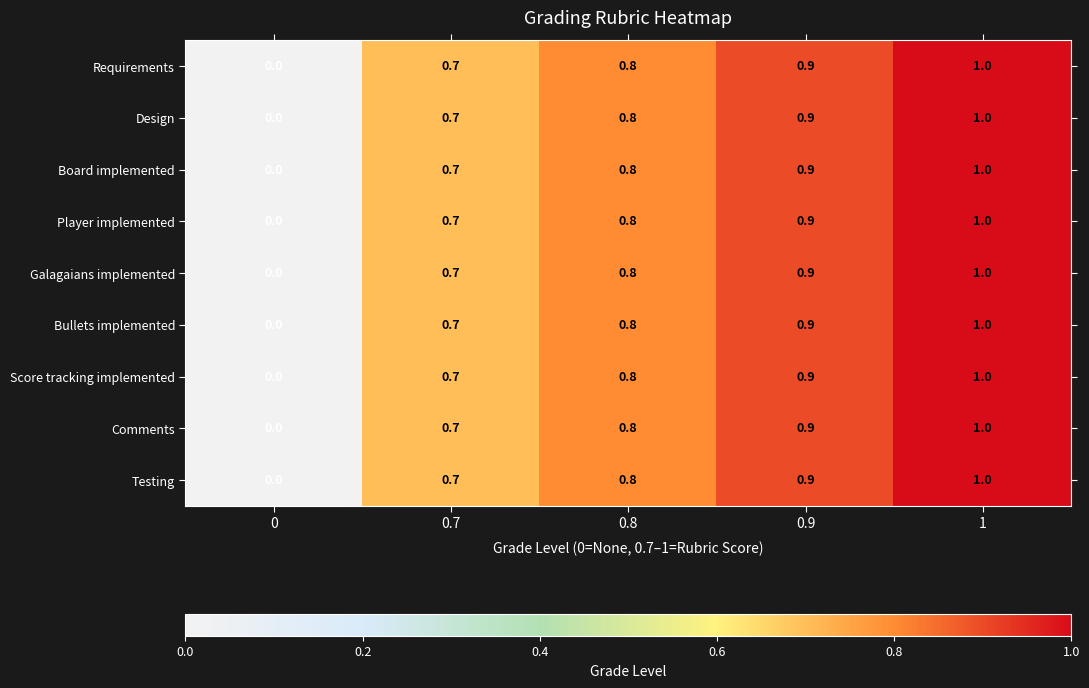

What is the difference between the maximum and minimum values in the Player implemented series?

1.0